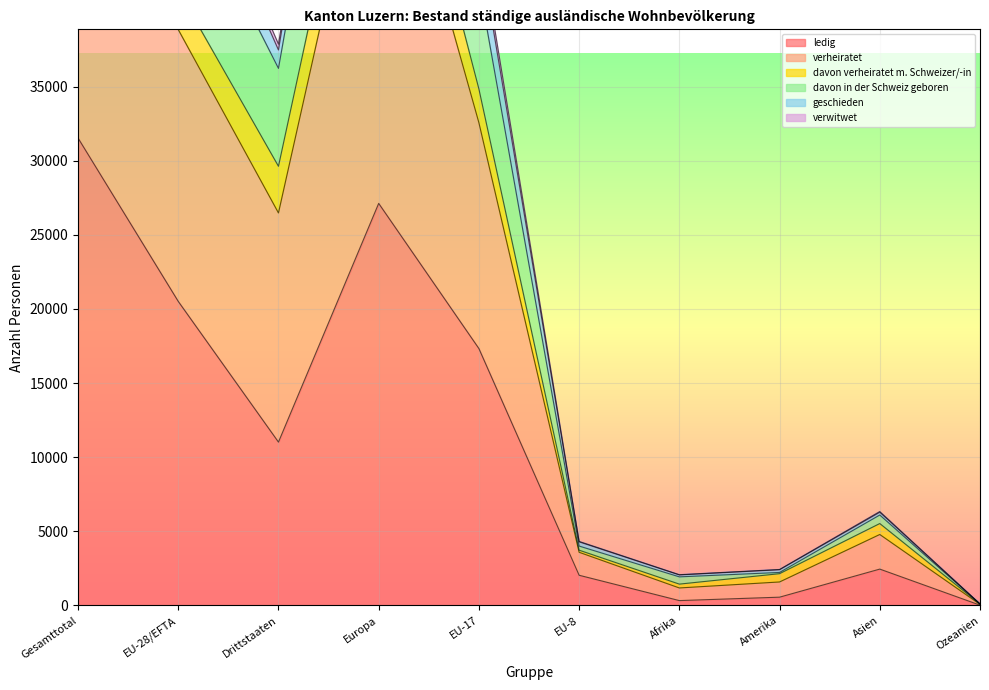

True or false: verheiratet has a value of 58639 at Gesamttotal.

False